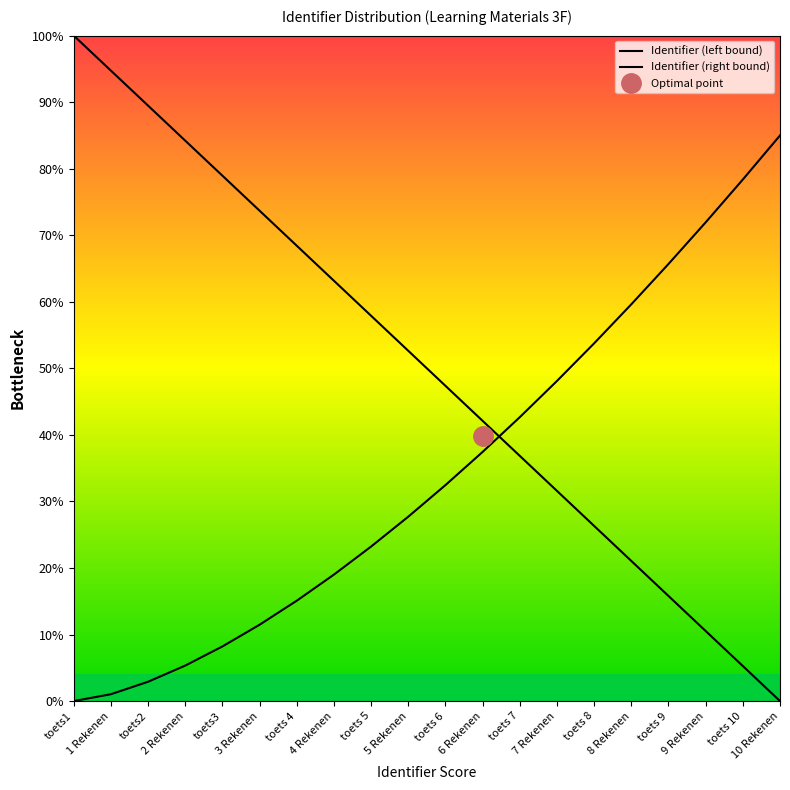

Is this an area chart (filled region under the line)?

No